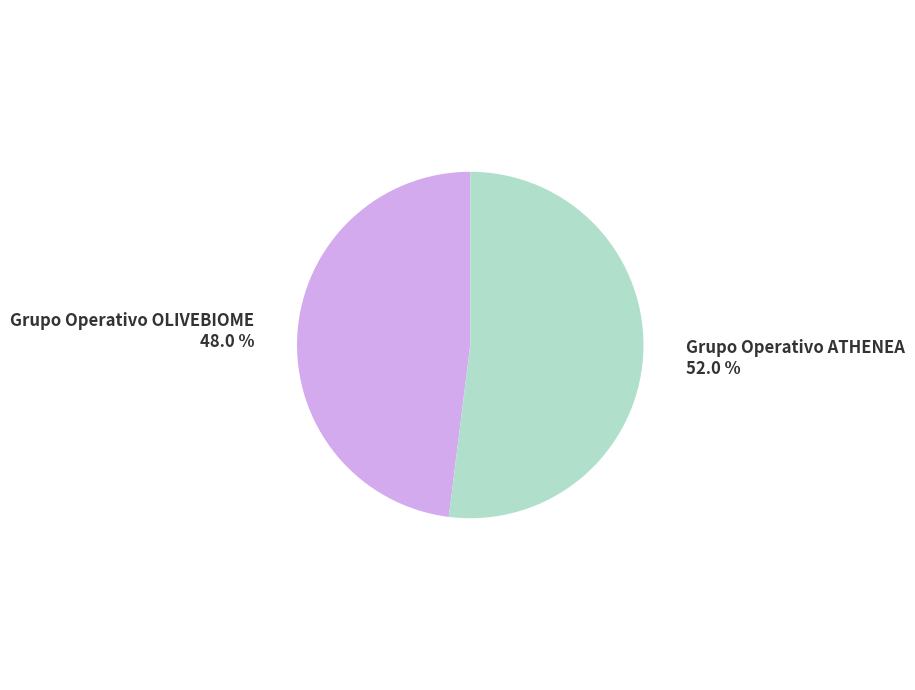

The Grupo Operativo OLIVEBIOME slice represents 60% of the pie. True or false?

False